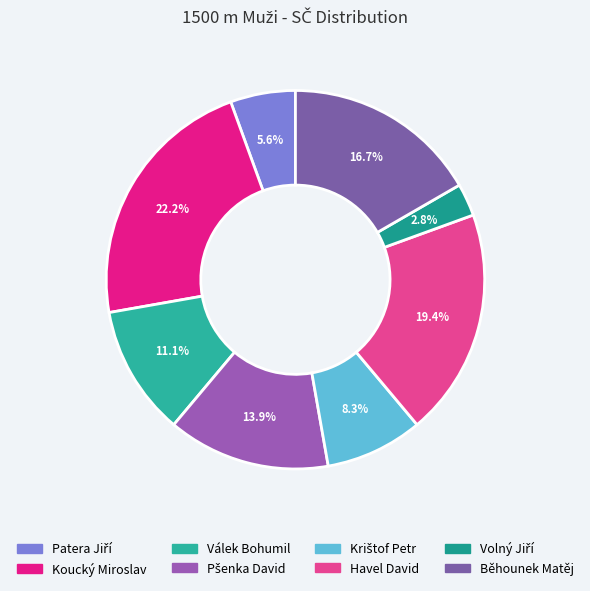

How many slices are in this pie chart?

8